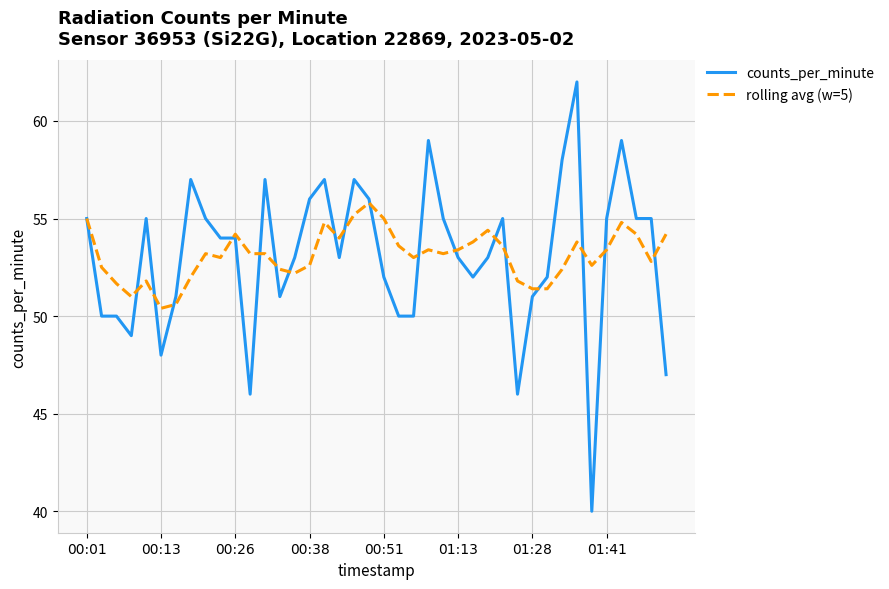

Rank the series by their maximum value, from highest to lowest.

counts_per_minute, rolling avg (w=5)